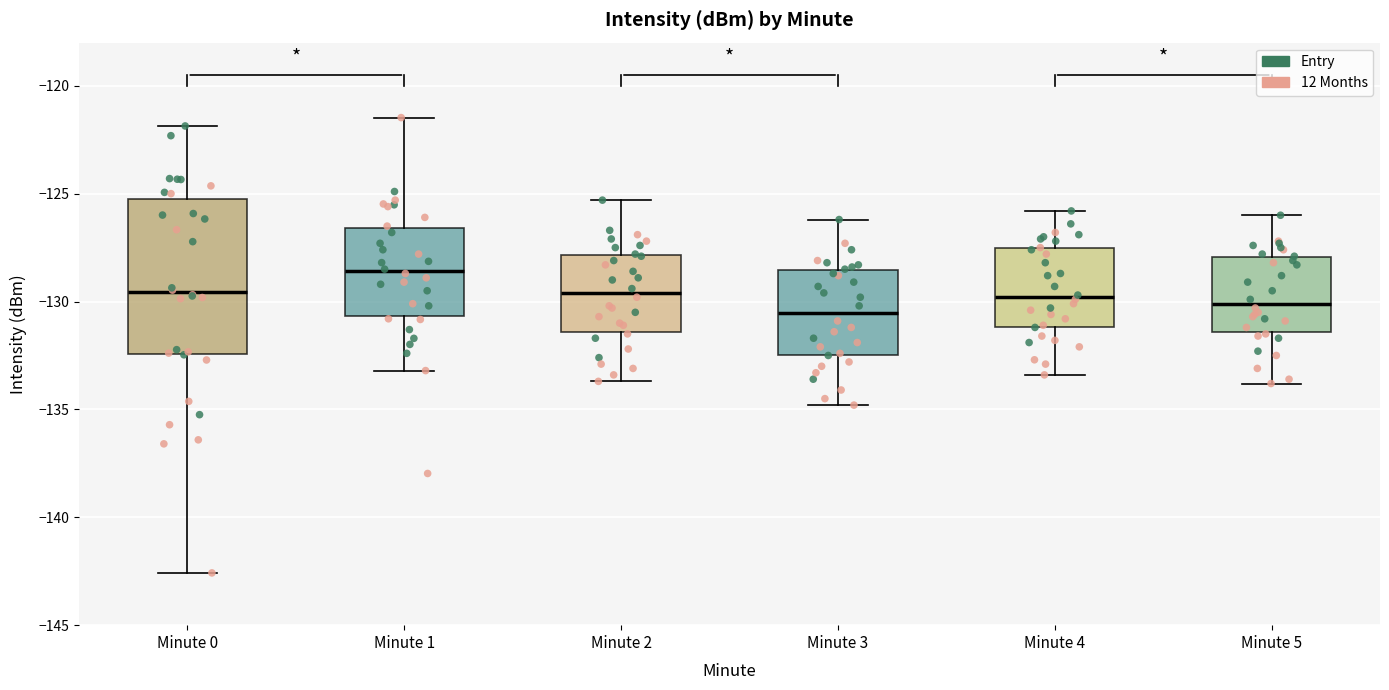

Reading left to right, read every box against the y-axis: the position of its median line, the range the box covers, and the ends of its whiskers. The values are not printed on the chart, so give them approximately, as read against the axis.

Minute 0: median -129.5, box -132.5 to -125.0, whiskers -142.5 to -122.0
Minute 1: median -128.5, box -130.5 to -126.5, whiskers -133.0 to -121.5
Minute 2: median -129.5, box -131.5 to -128.0, whiskers -133.5 to -125.5
Minute 3: median -130.5, box -132.5 to -128.5, whiskers -135.0 to -126.0
Minute 4: median -130.0, box -131.0 to -127.5, whiskers -133.5 to -126.0
Minute 5: median -130.0, box -131.5 to -128.0, whiskers -134.0 to -126.0